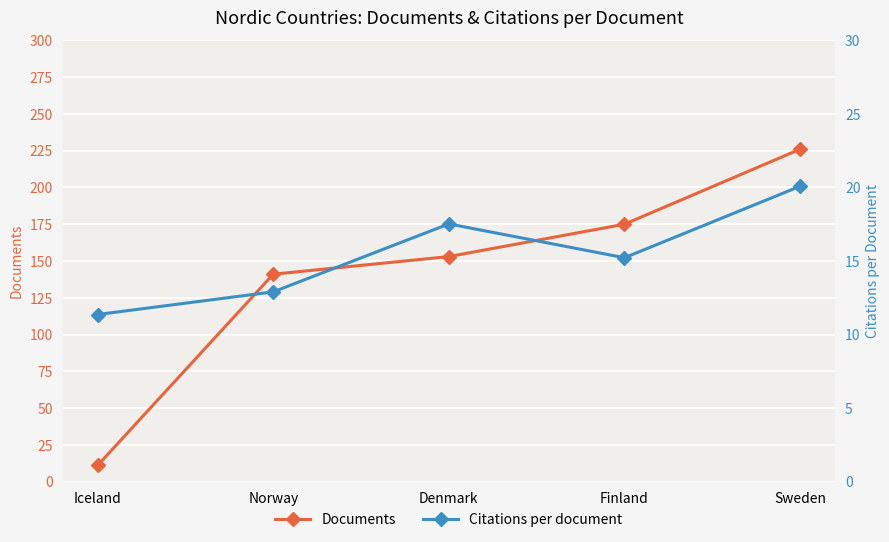

Is it true that Documents equals 3.2 at Iceland?

False